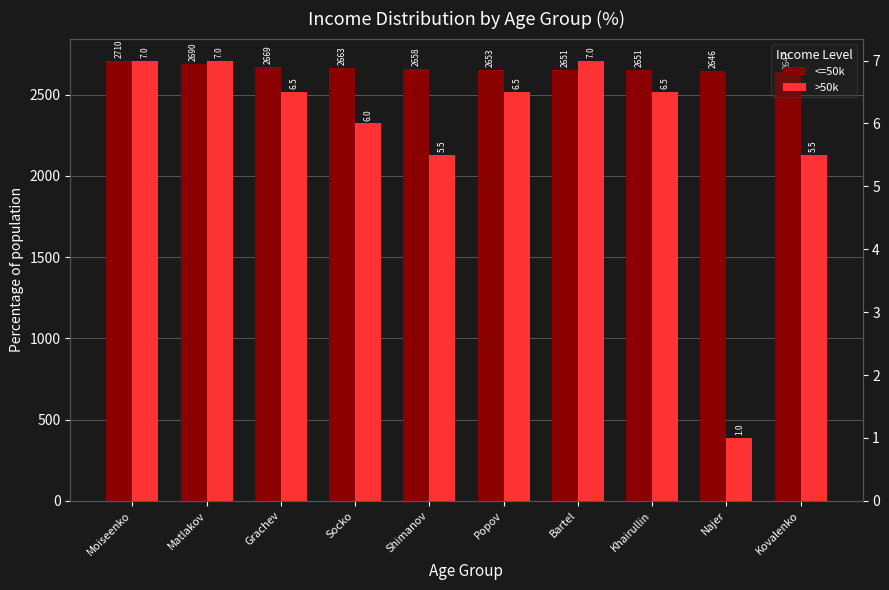

What is the greatest value displayed?

2710.0